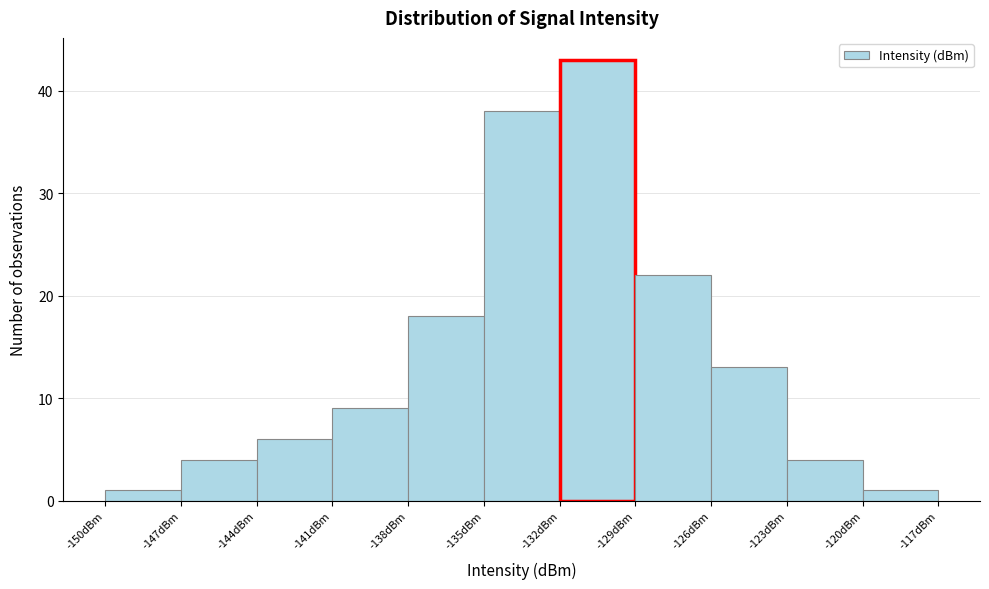

Over which range of the x-axis is the bar tallest?

-132 to -129